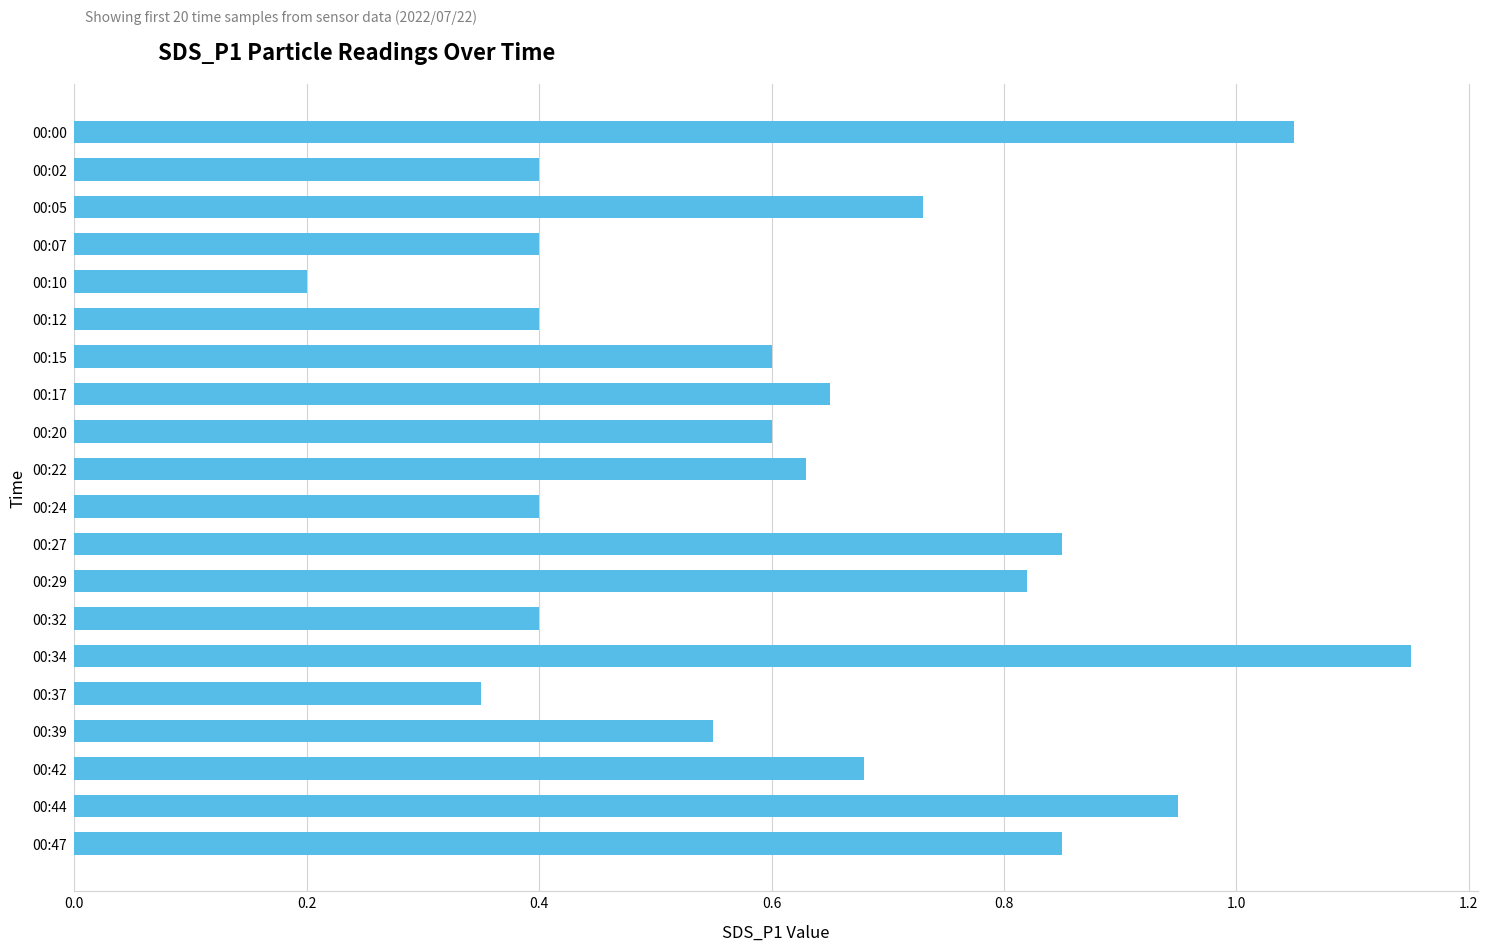

At which category does the chart reach its peak across all series?

00:34